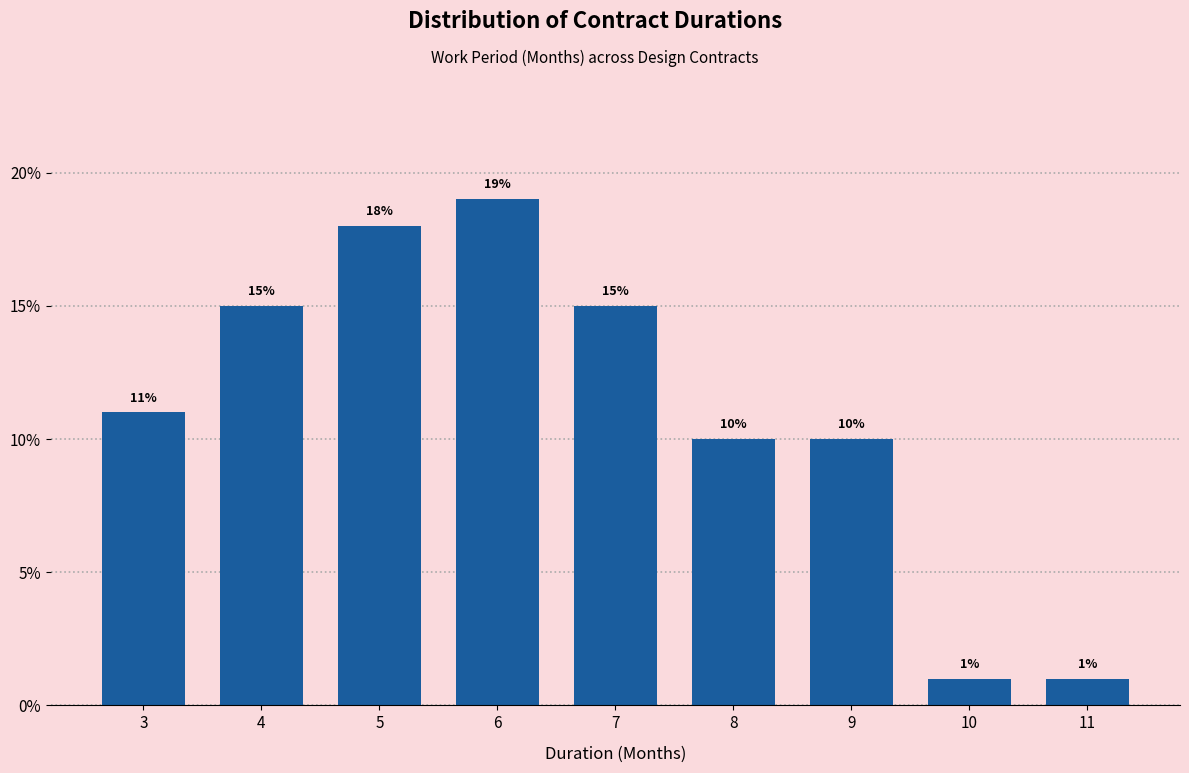

Reading right to left, list all the values displayed in this chart.

1	1	10	10	15	19	18	15	11